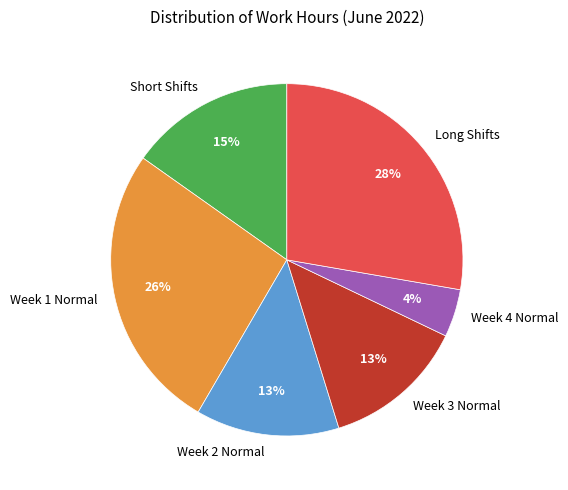

To the nearest percent, what is the difference between the Short Shifts and Week 1 Normal slice percentages?

11%